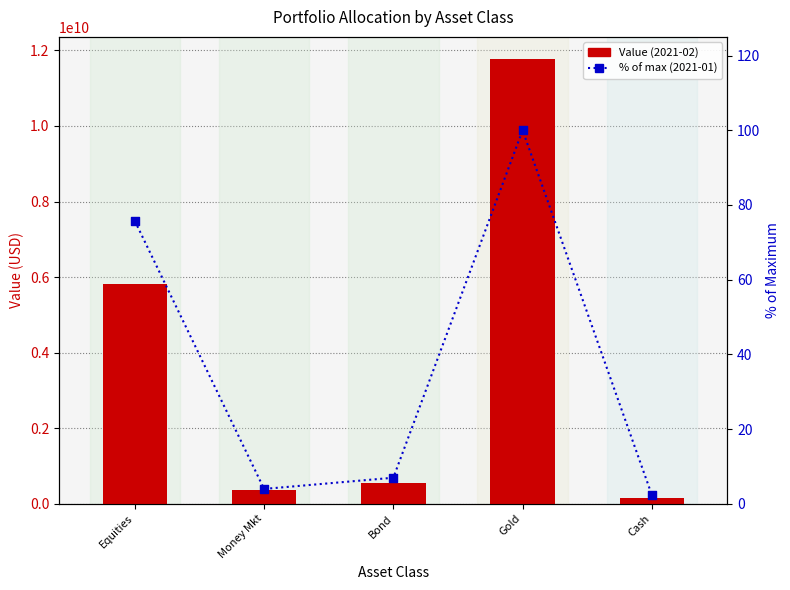

What is the total value across all series at Gold?

11768938806.6